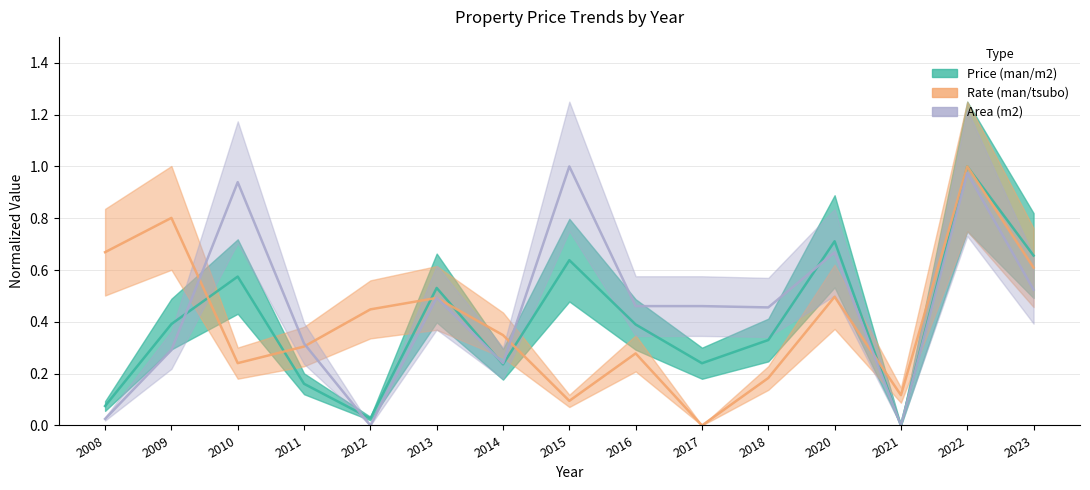

Reading left to right, transcribe all the data shown in this chart.

Price (man/m2): 0.1	0.4	0.6	0.2	0.0	0.5	0.2	0.6	0.4	0.2	0.3	0.7	0.0	1.0	0.7
Rate (man/tsubo): 0.7	0.8	0.2	0.3	0.4	0.5	0.3	0.1	0.3	0.0	0.2	0.5	0.1	1.0	0.6
Area (m2): 0.0	0.3	0.9	0.3	0.0	0.5	0.2	1.0	0.5	0.5	0.5	0.7	0.0	1.0	0.5